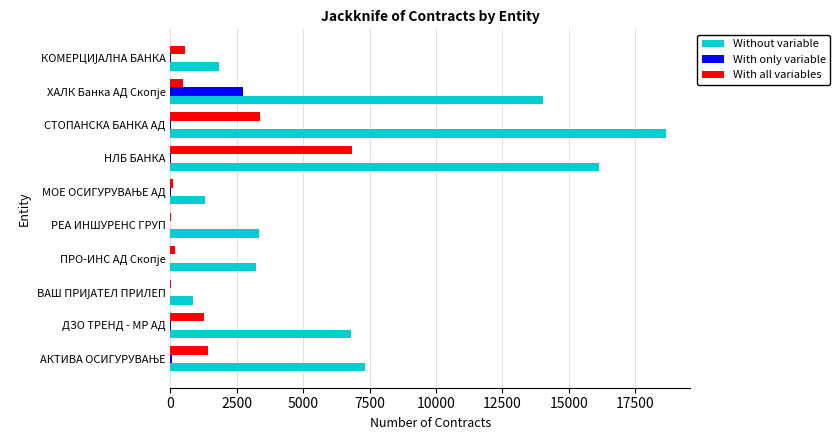

The value of Without variable at СТОПАНСКА БАНКА АД is 18646. True or false?

True